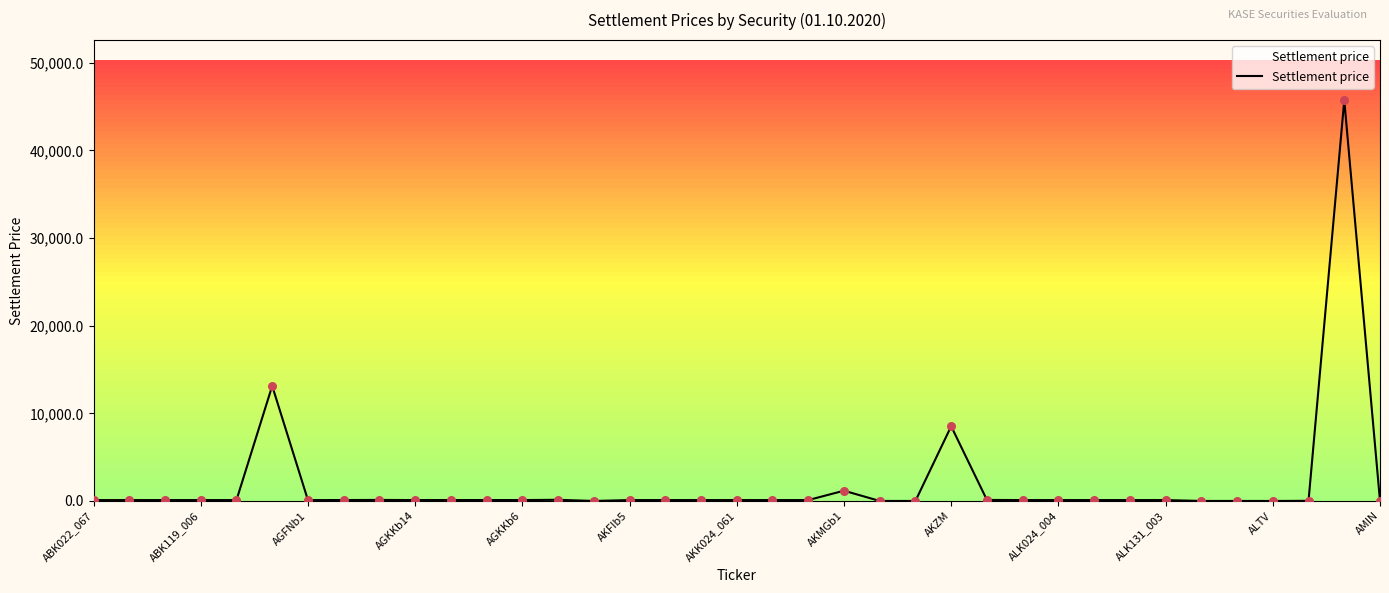

What is the difference between the maximum and minimum values?

45720.1